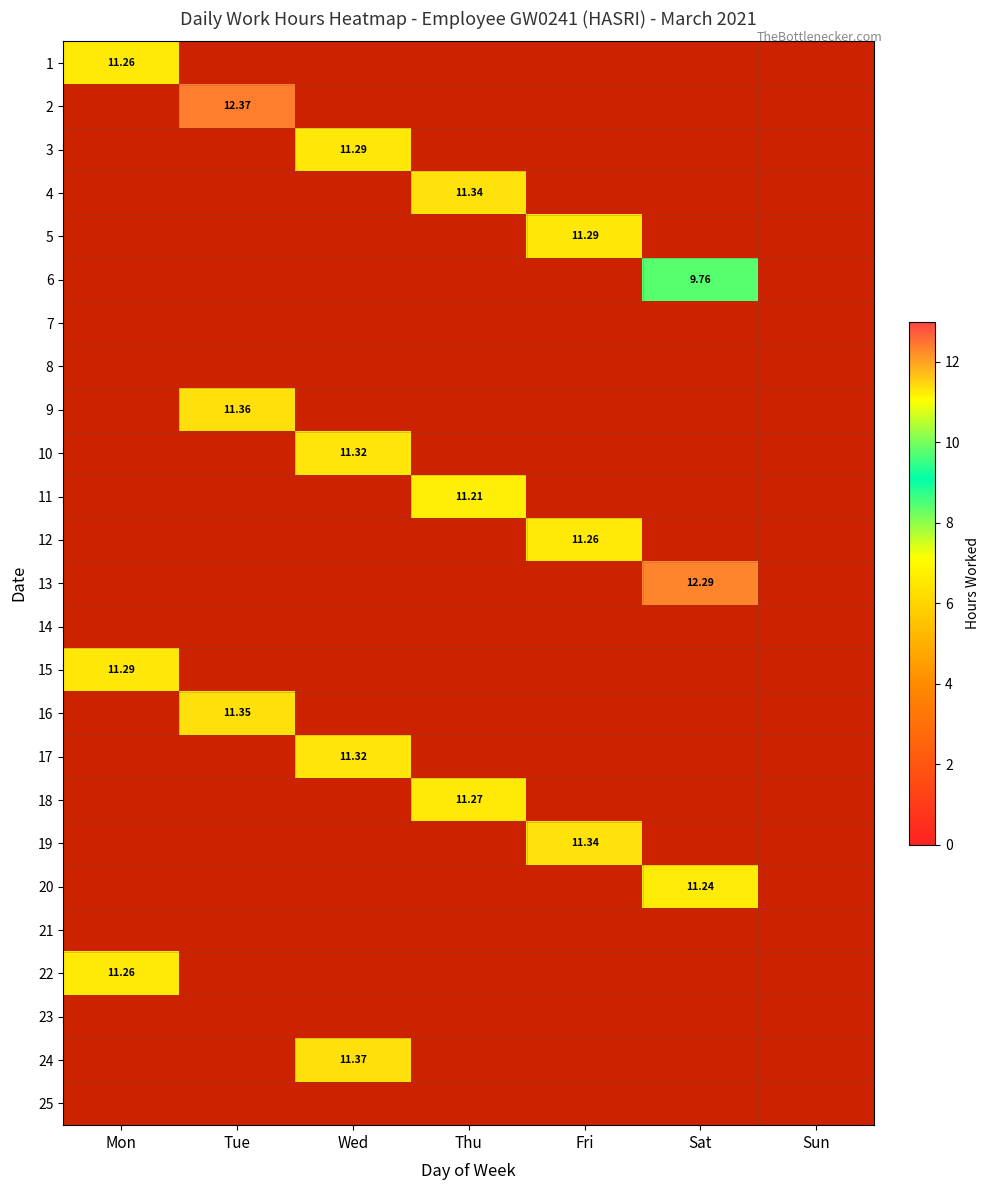

What is the total value across all series at Sat?

33.3